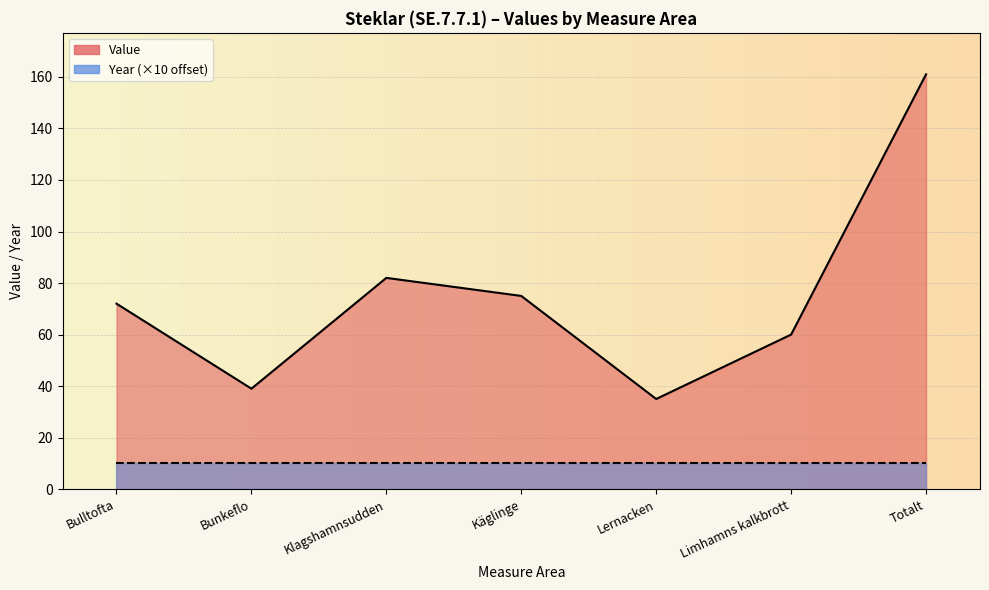

The chart shows a value of 56 at Totalt. True or false?

False